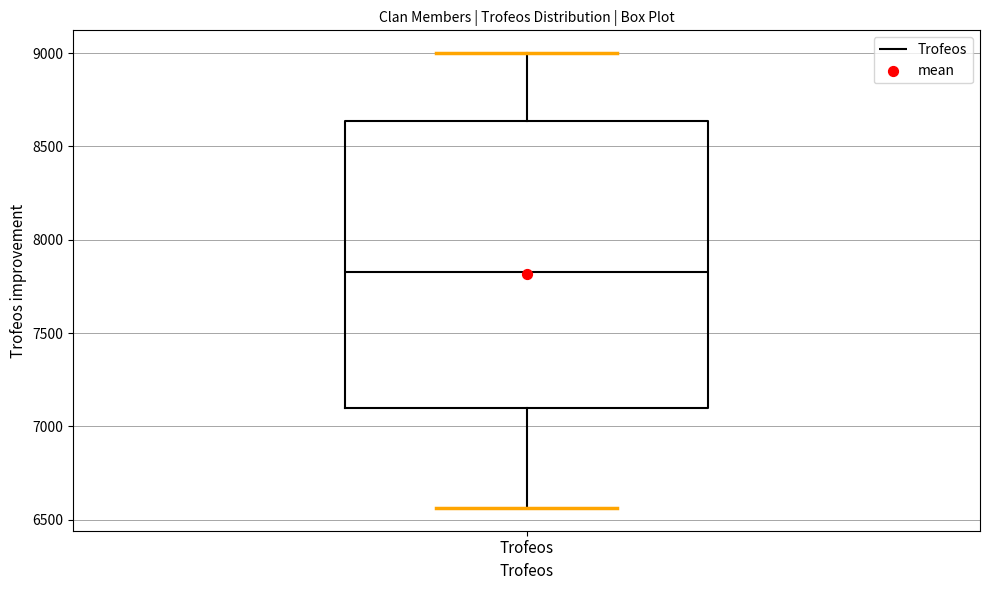

Read this box plot against the y-axis: the position of the median line, the range covered by the box, and the ends of both whiskers. The values are not printed on the chart, so give them approximately, as read against the axis.

median 7850, box 7100 to 8650, whiskers 6550 to 9000